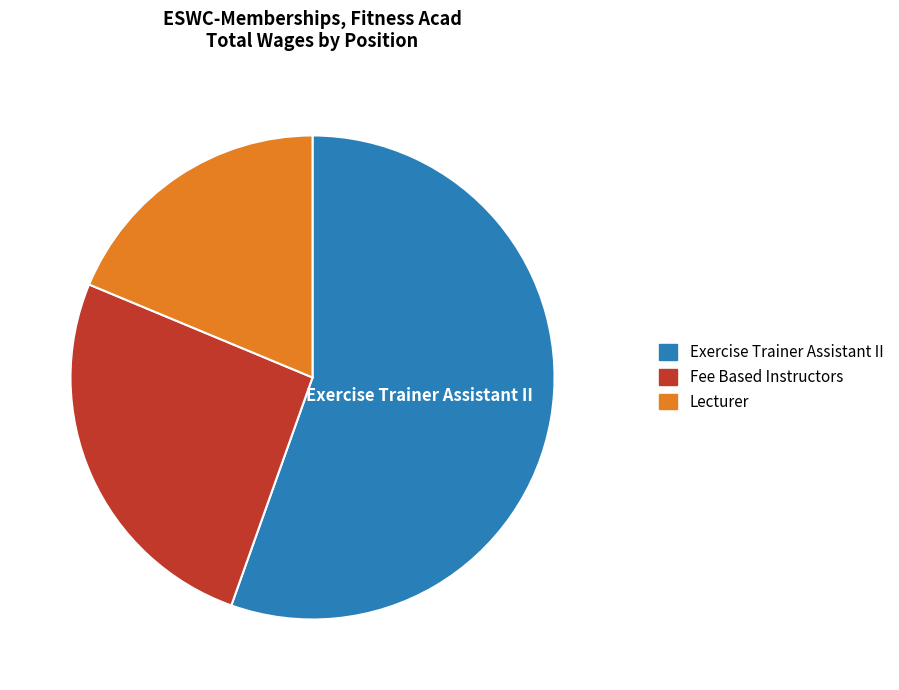

Is the sum of Lecturer and Fee Based Instructors greater than half?

No